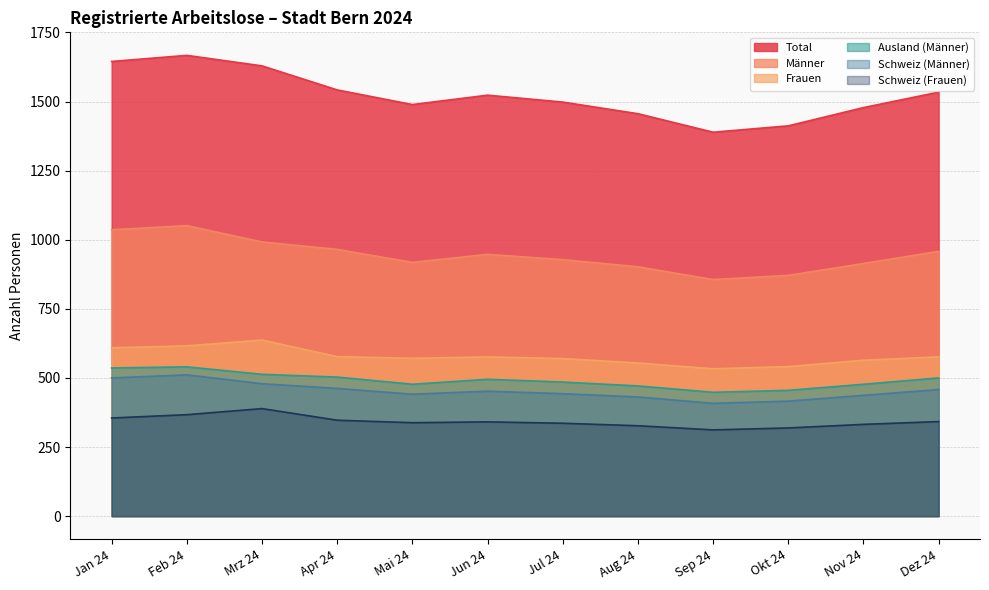

What is the difference between the Frauen values at Okt 24 and Jun 24?

35